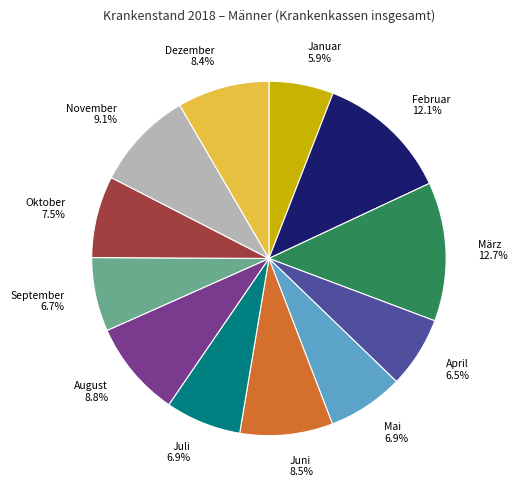

What is the ratio of the value at März 12.7% to the value at Mai 6.9%?

1.8